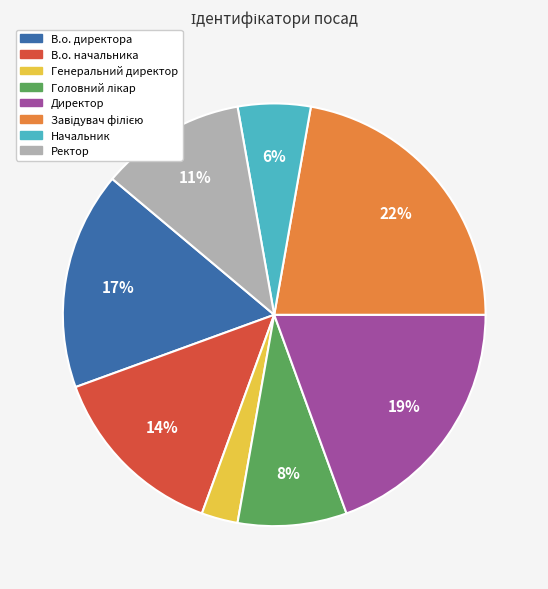

Is there any slice that represents more than half of the pie?

No